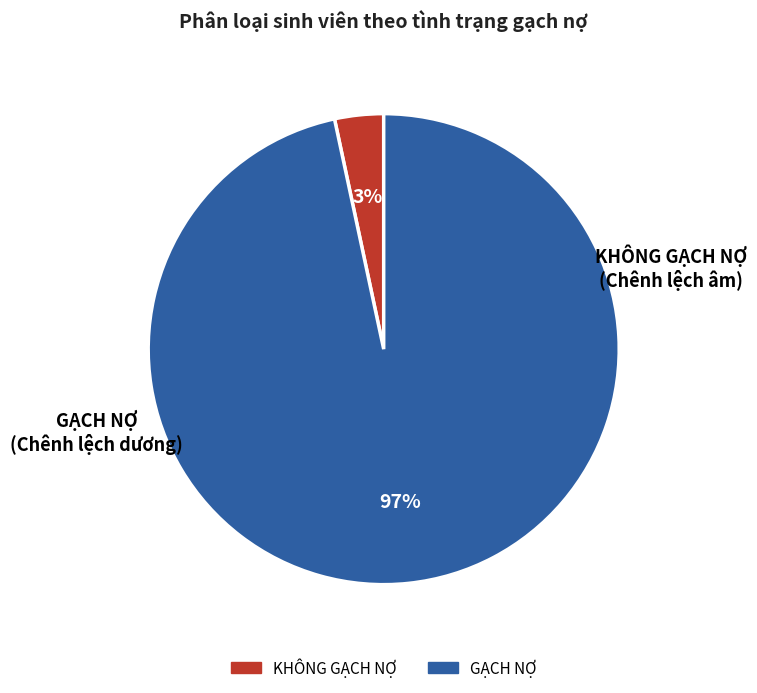

Do GẠCH NỢ and KHÔNG GẠCH NỢ together represent more than half of the pie?

Yes